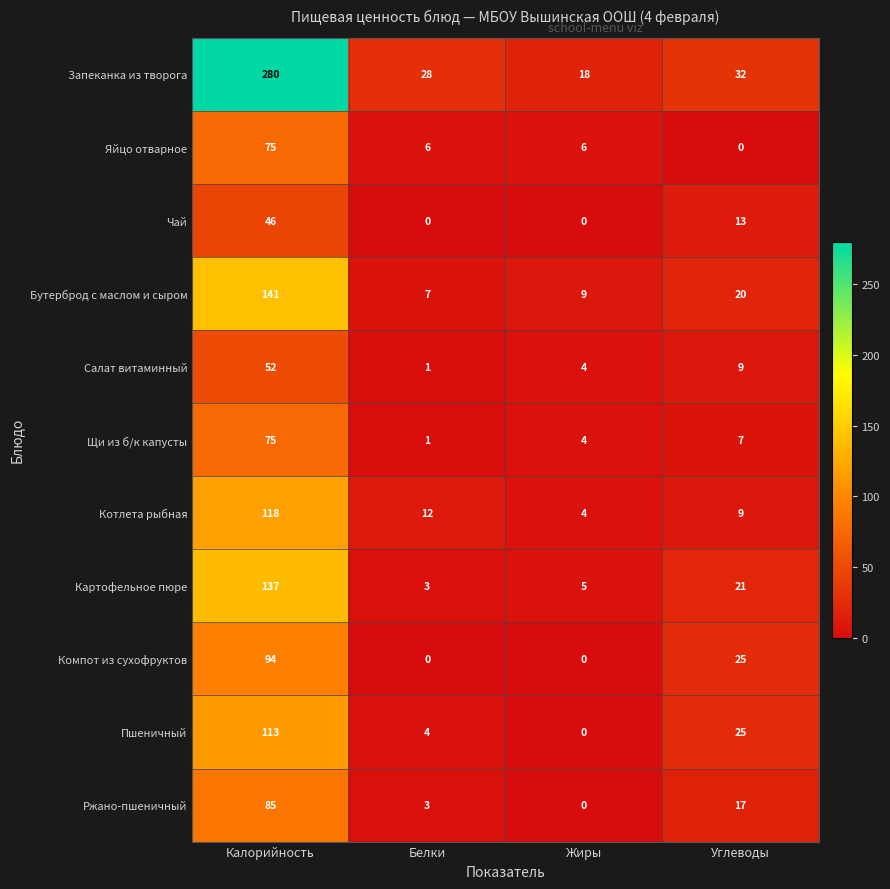

Is it true that Пшеничный equals 0 at Жиры?

True